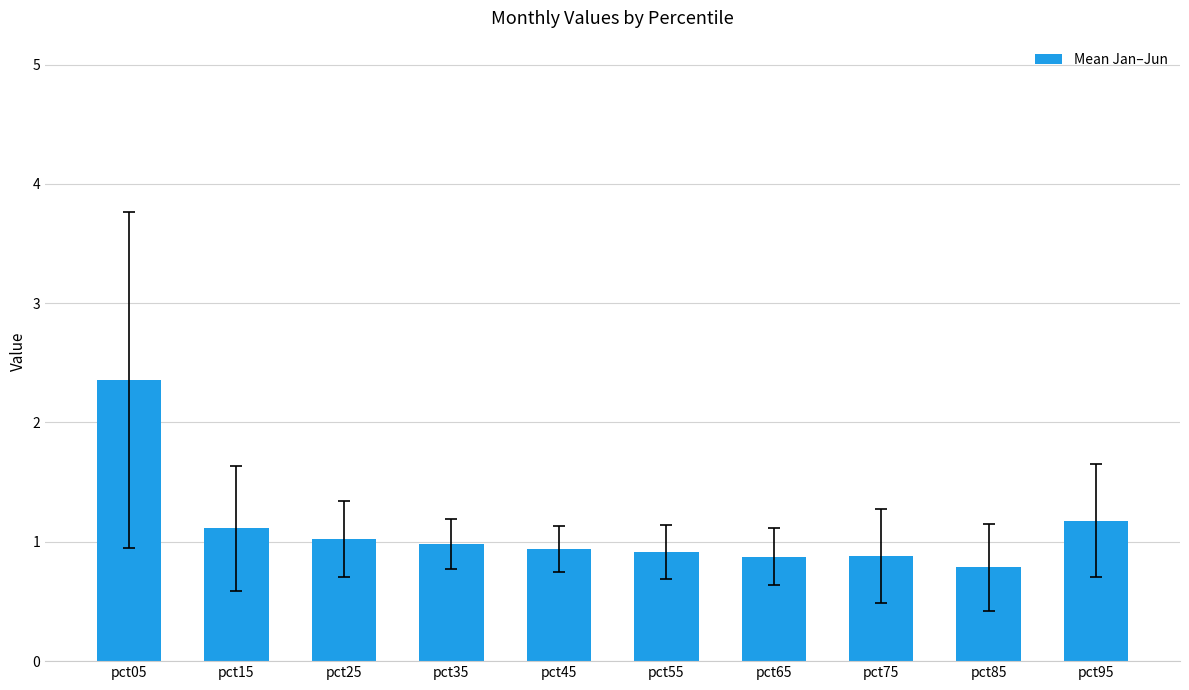

What is the greatest value displayed?

2.4